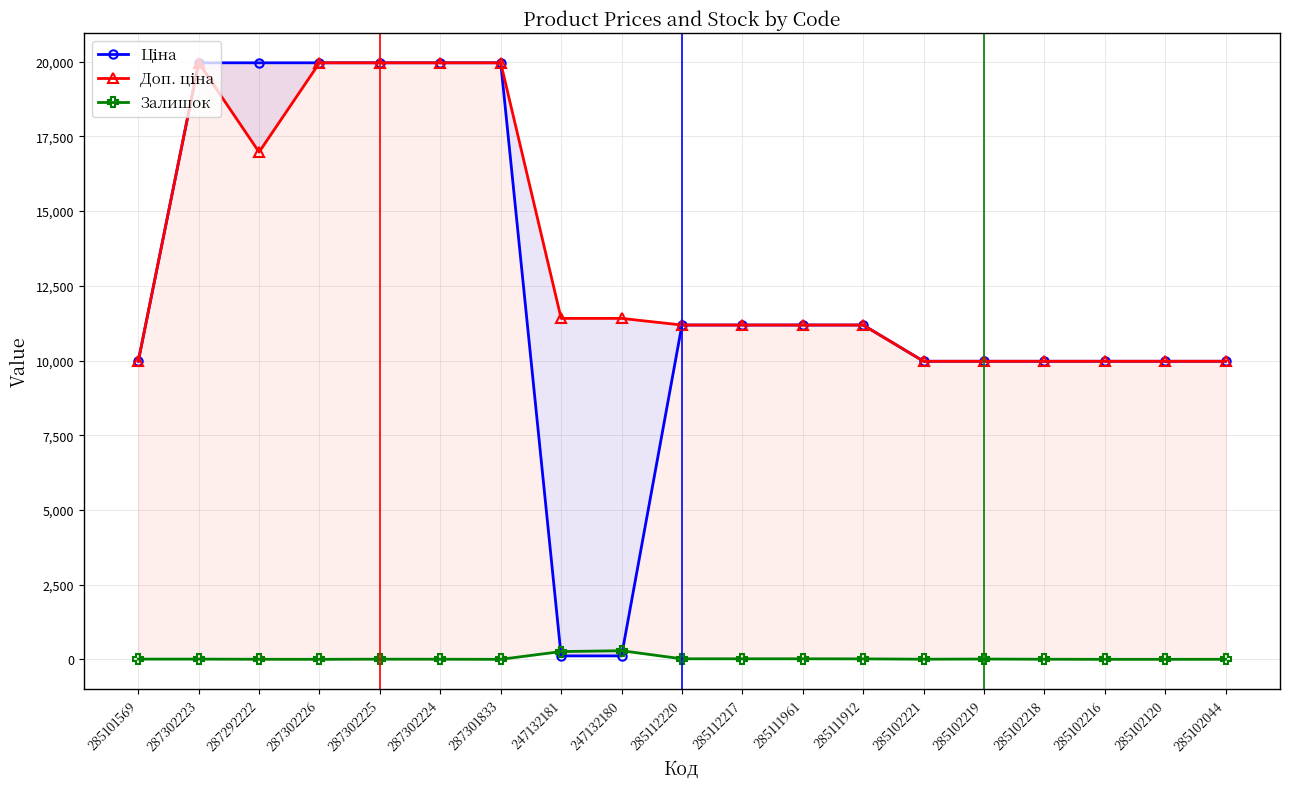

What is the sum of the Залишок values at 287301833 and 247132180?

288.0